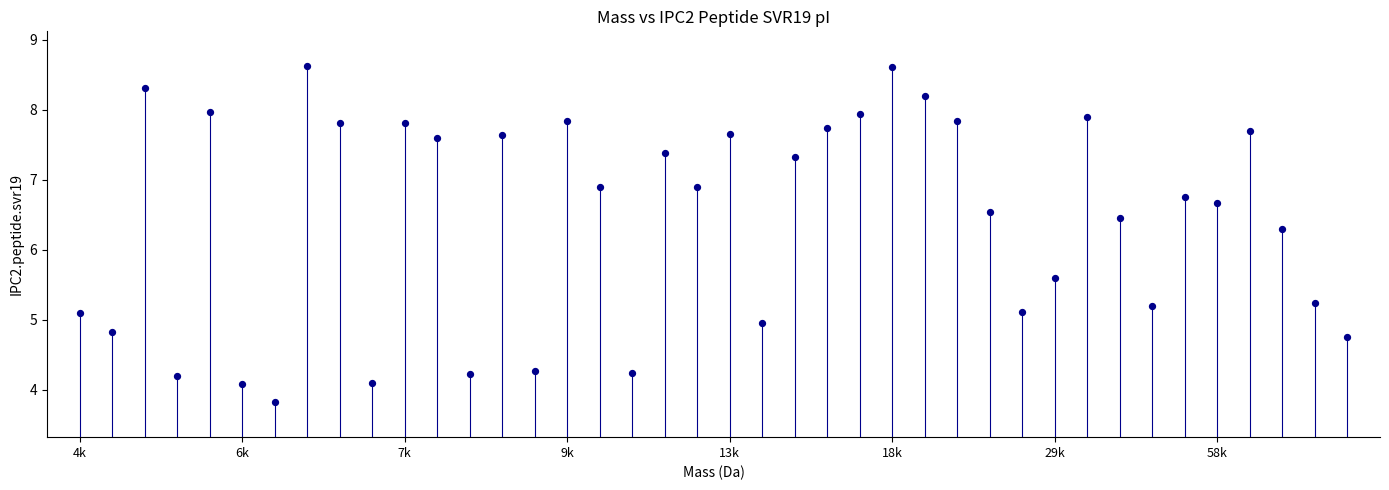

What Y value in the scatter plot is closest to 6?

6.3